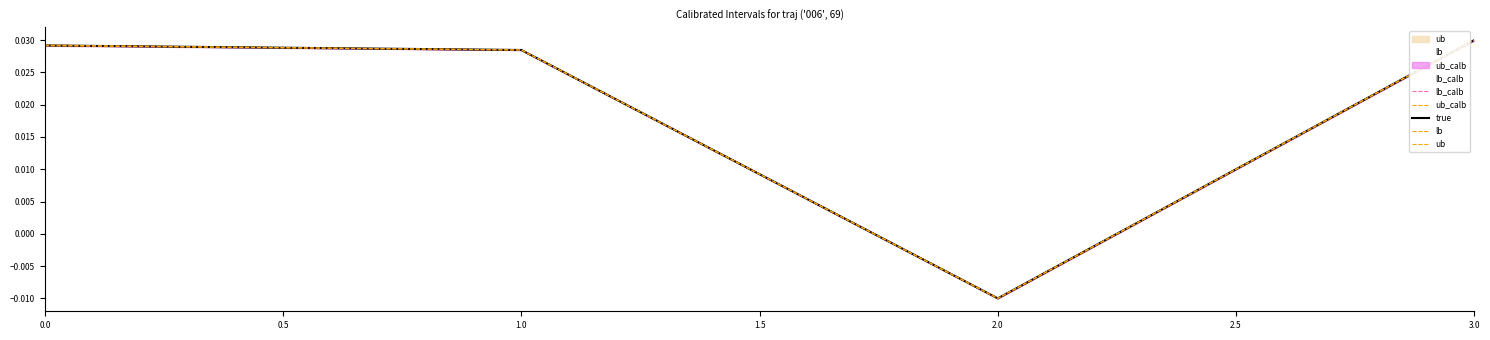

Which series has the largest total across all categories?

ub_calb